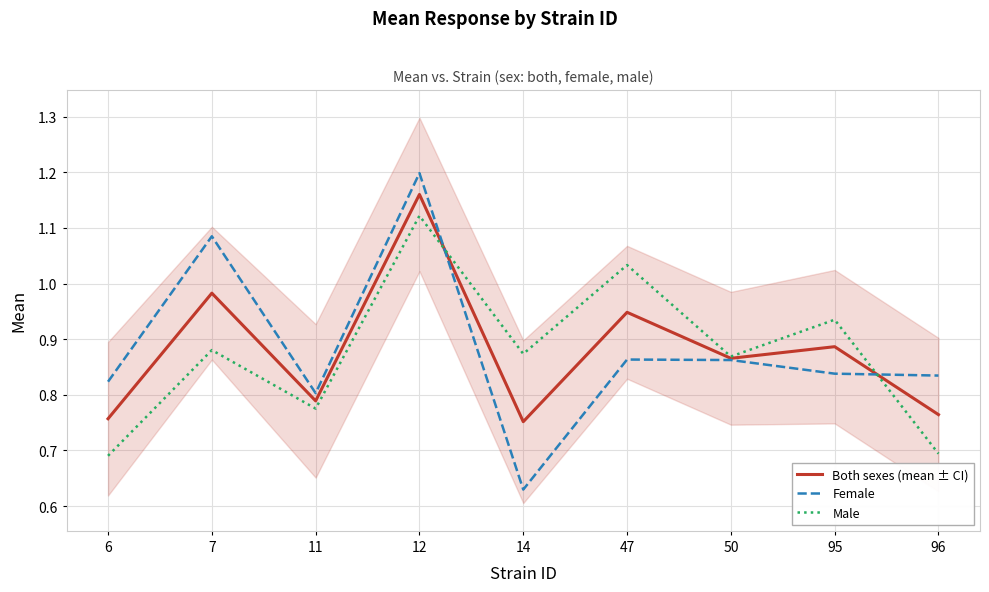

What is the approximate value of Female at 14?

0.6